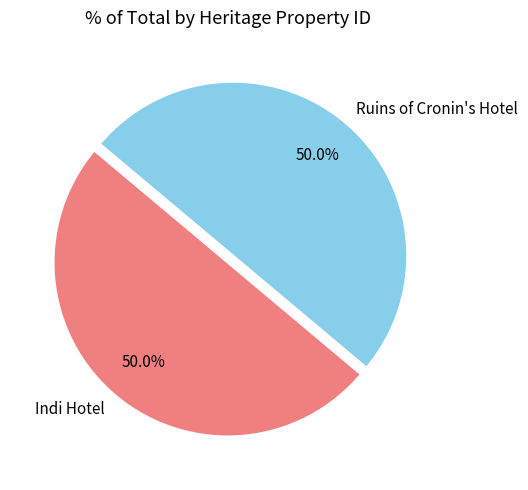

What percentage is NOT represented by Ruins of Cronin's Hotel?

50.0%